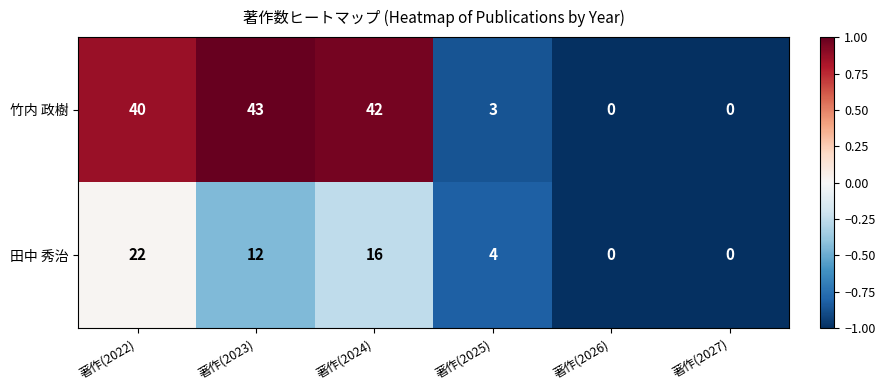

What is the highest value of the 竹内 政樹 series?

43